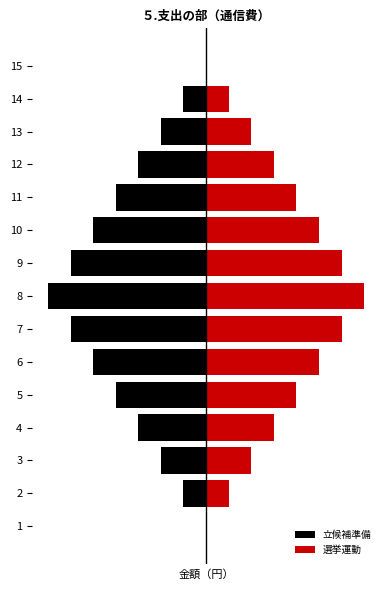

True or false: 選挙運動 has a value of 0 at 1.

True